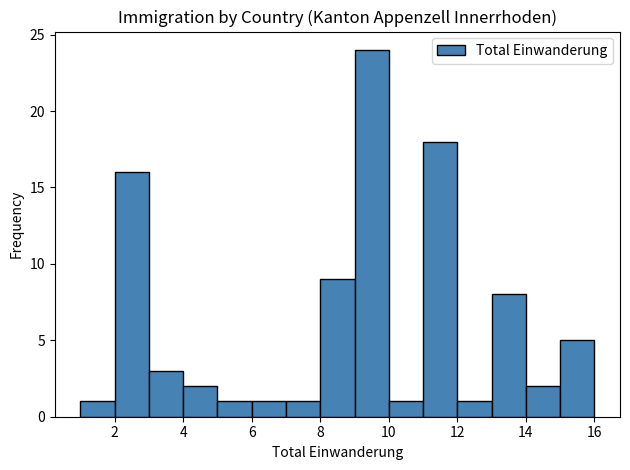

Reading left to right, list every bar in this chart as the range it spans on the x-axis followed by its height. The values are not printed on the chart, so give them approximately, as read against the axis.

1 to 2: 1
2 to 3: 16
3 to 4: 3
4 to 5: 2
5 to 6: 1
6 to 7: 1
7 to 8: 1
8 to 9: 9
9 to 10: 24
10 to 11: 1
11 to 12: 18
12 to 13: 1
13 to 14: 8
14 to 15: 2
15 to 16: 5